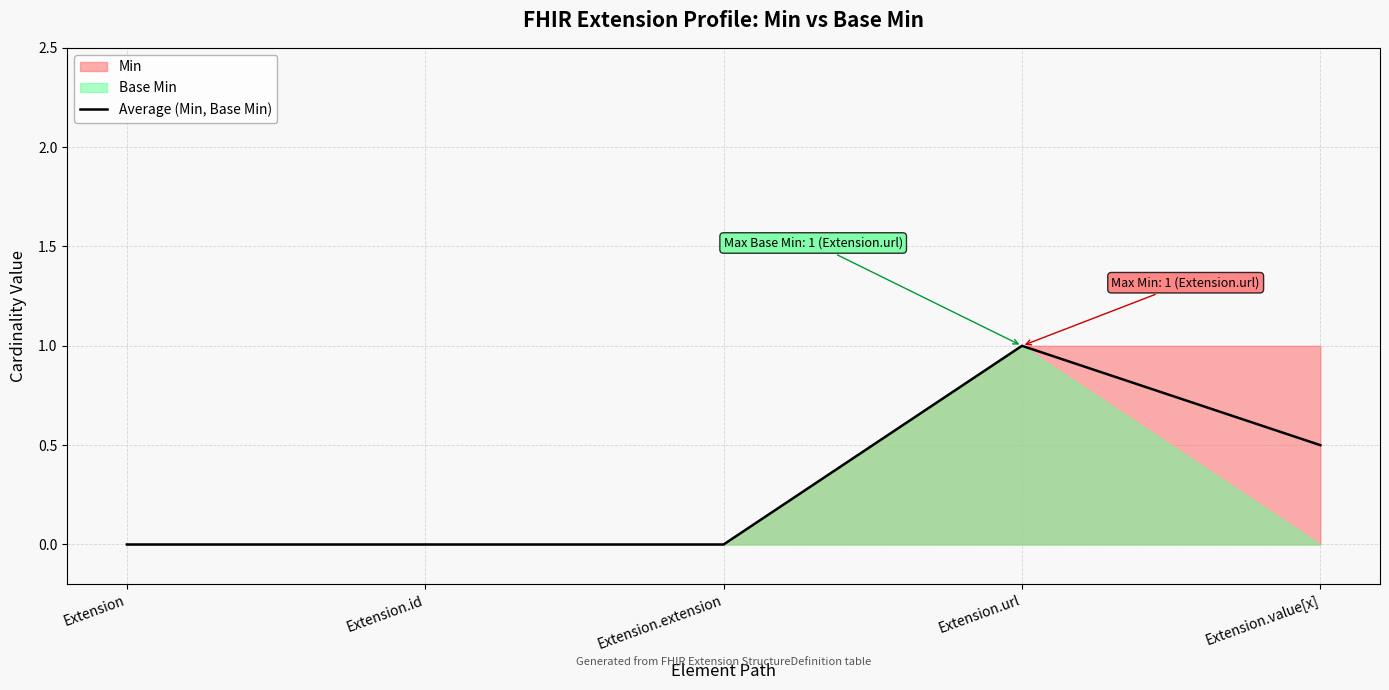

How many lines are shown in the chart?

1